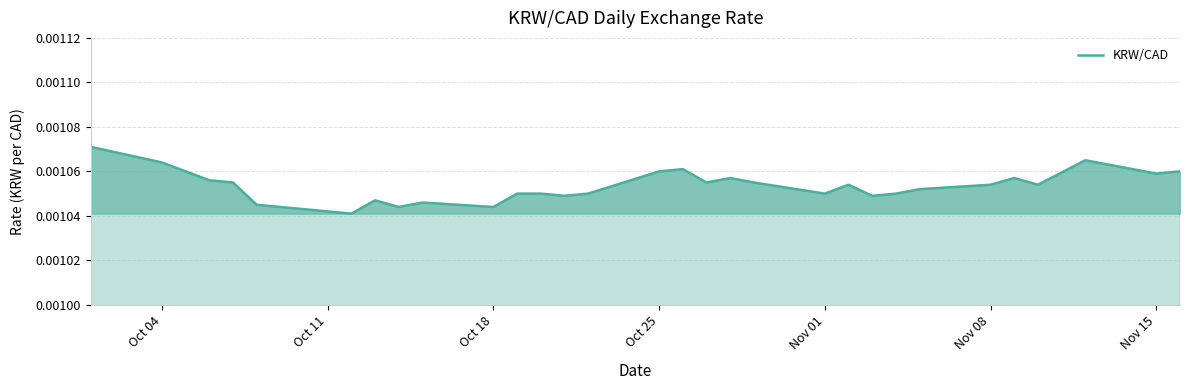

Does the chart display data point markers on the line(s)?

No